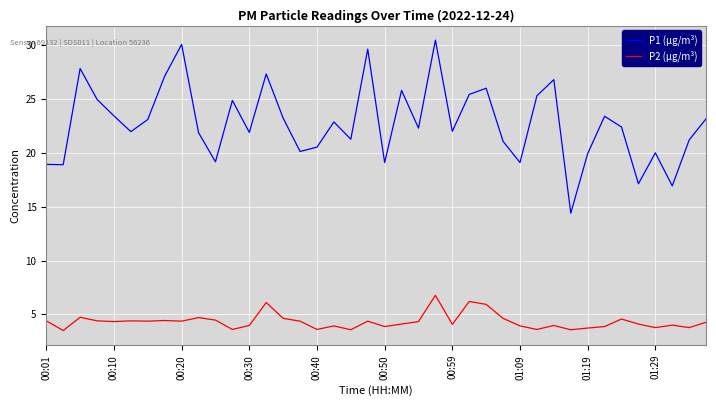

Which series has the widest spread of values?

P1 (µg/m³)